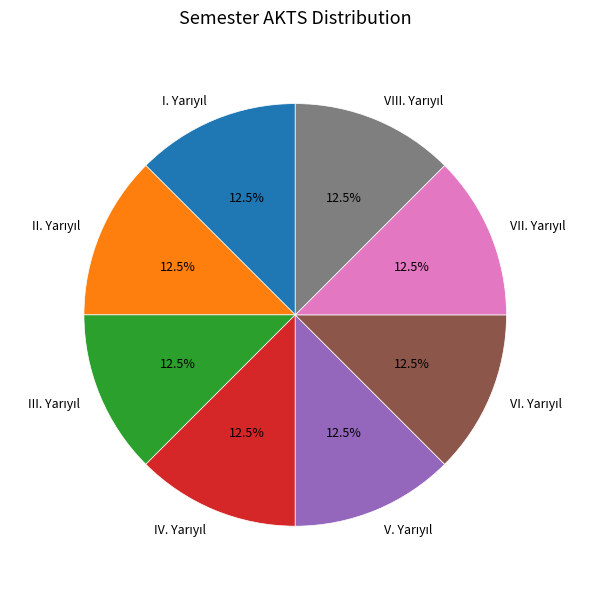

Is there a majority slice in this chart?

No